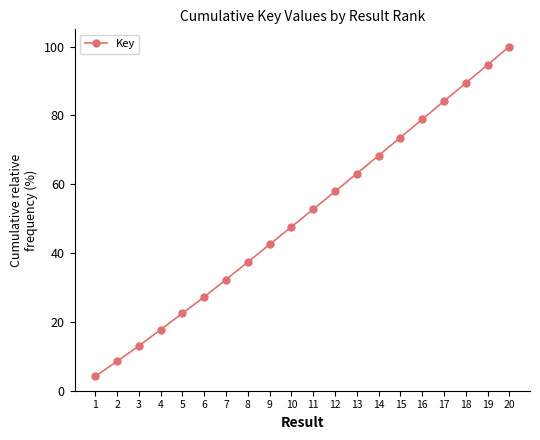

List the labels in order of value, largest first.

20, 19, 18, 17, 16, 15, 14, 13, 12, 11, 10, 9, 8, 7, 6, 5, 4, 3, 2, 1